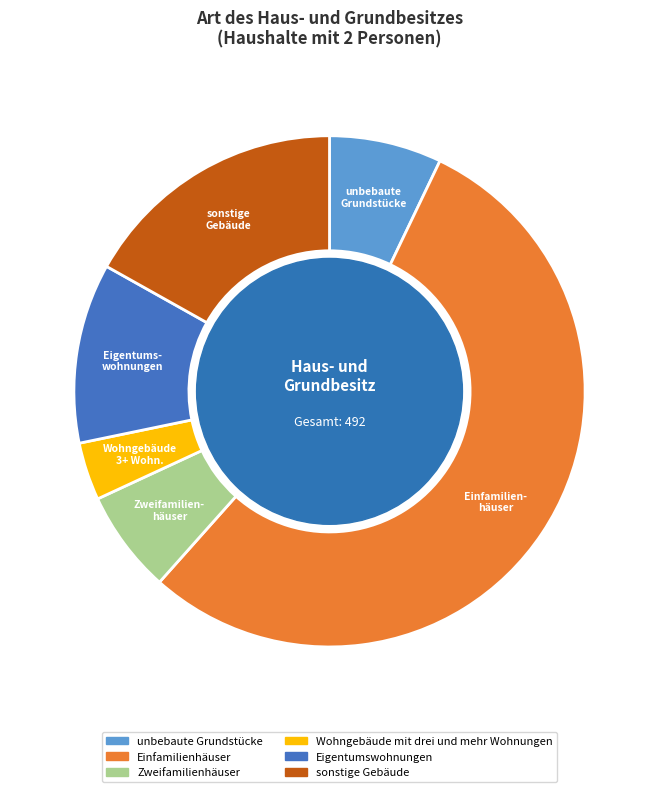

Combined, do Eigentumswohnungen and Einfamilienhäuser account for over 50%?

Yes